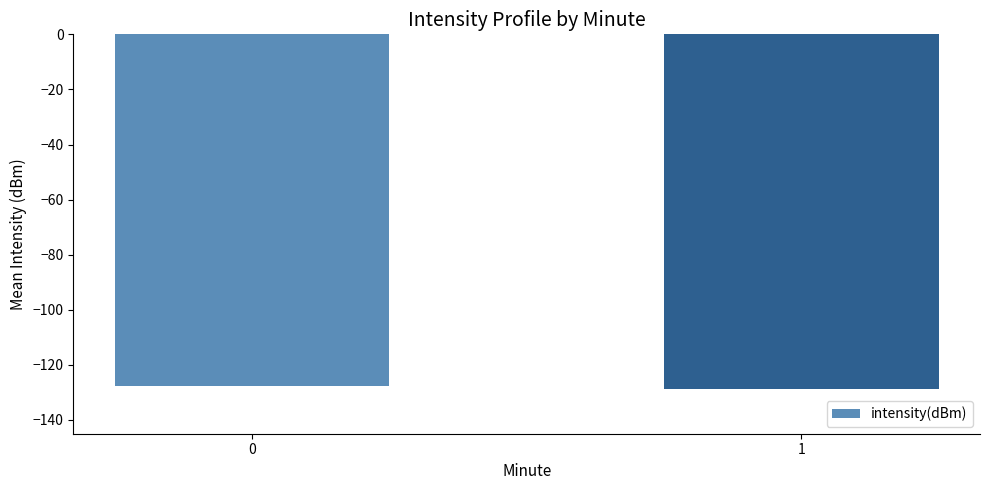

What is the change in value from 0 to 1?

-1.2